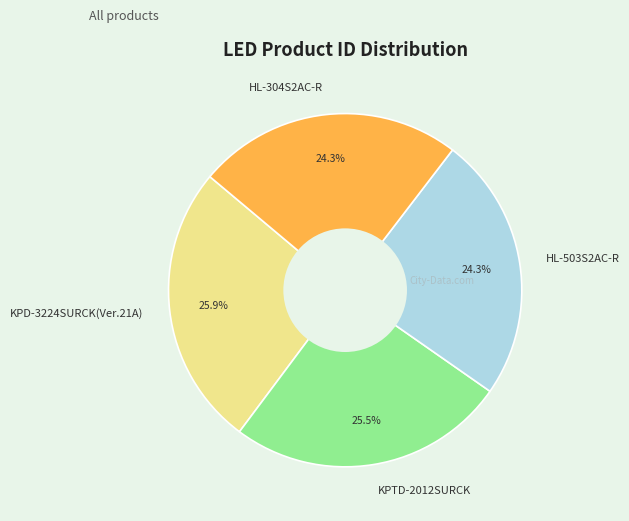

Which has a higher value, HL-304S2AC-R or KPTD-2012SURCK?

KPTD-2012SURCK